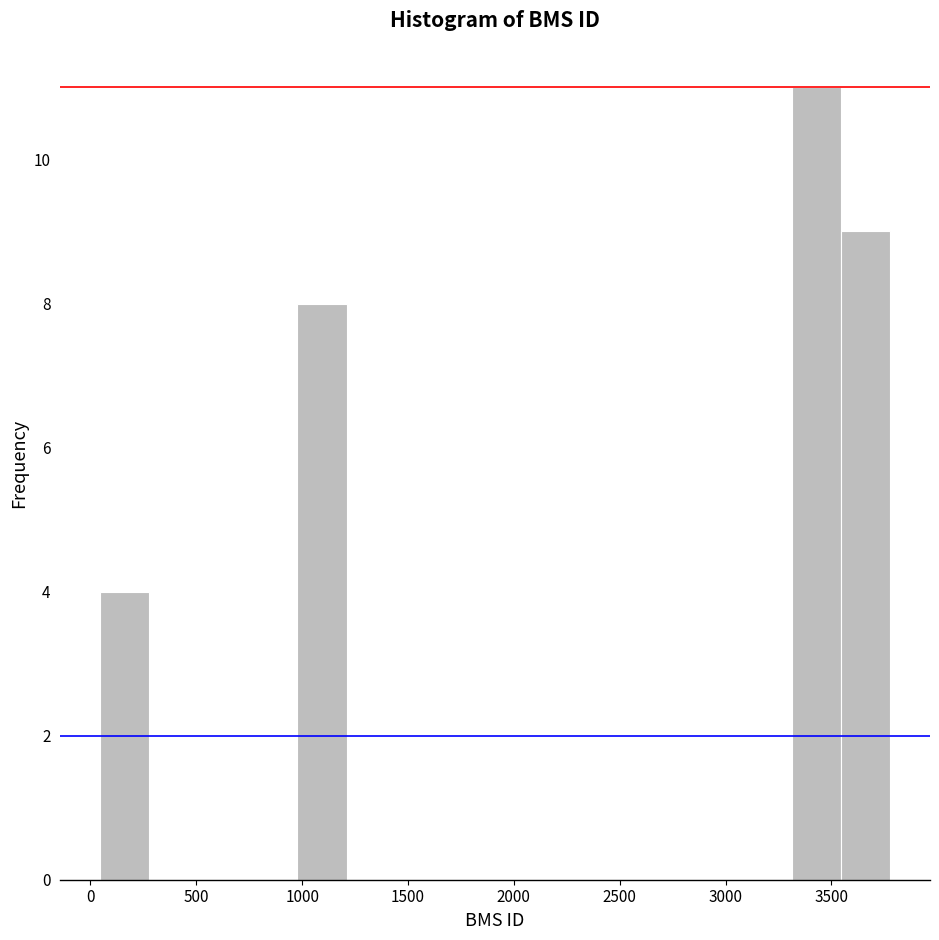

Reading left to right, transcribe this chart: for each bar, give the range it covers on the x-axis and its height. Neither the bar edges nor the heights are printed on the chart, so give them approximately, as read against the axes.

50 to 300: 4
300 to 500: 0
500 to 750: 0
750 to 1000: 0
1000 to 1200: 8
1200 to 1450: 0
1450 to 1700: 0
1700 to 1900: 0
1900 to 2150: 0
2150 to 2400: 0
2400 to 2600: 0
2600 to 2850: 0
2850 to 3100: 0
3100 to 3300: 0
3300 to 3550: 11
3550 to 3800: 9